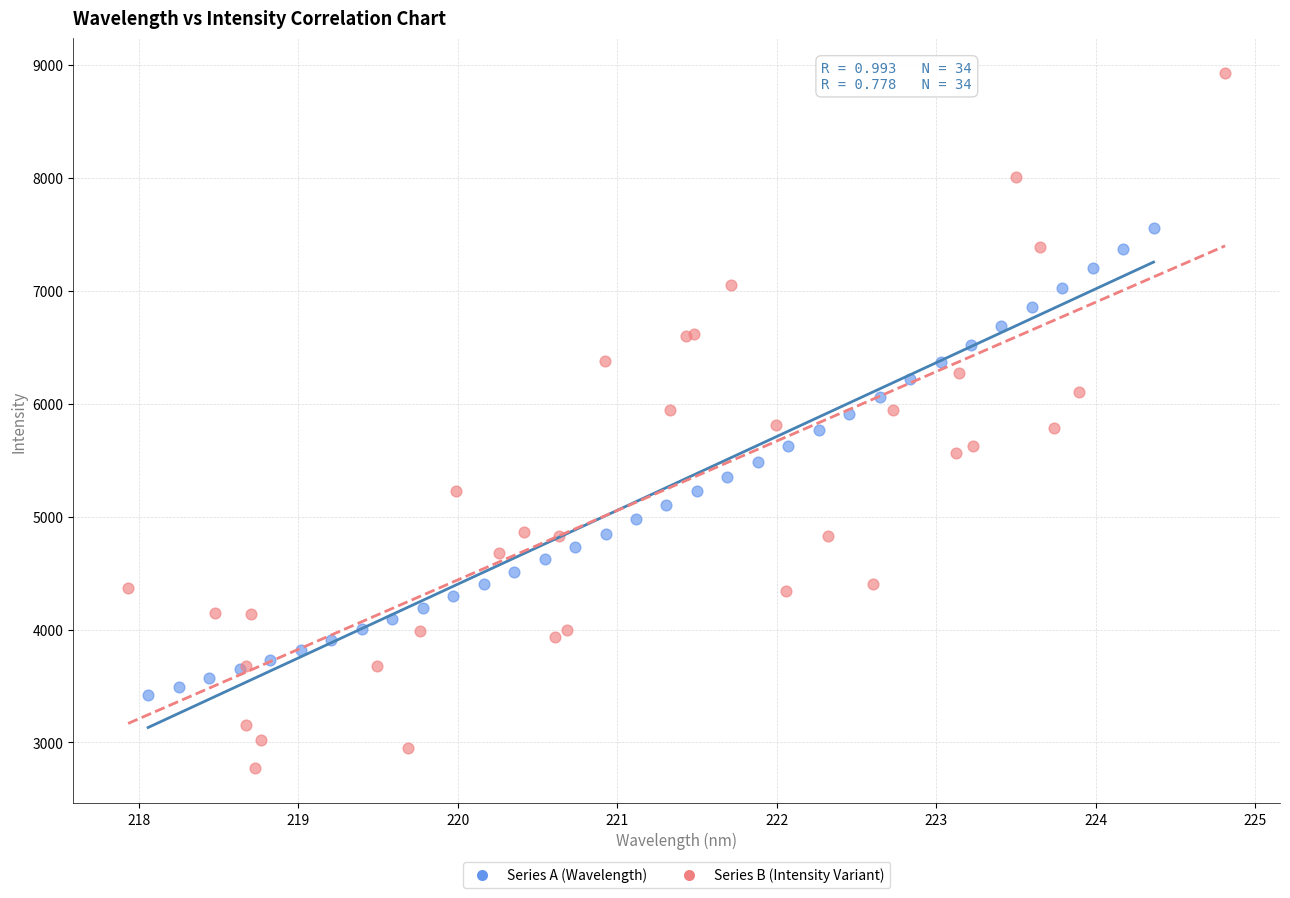

Which series has the widest spread of Y values?

Series B (Intensity Variant)